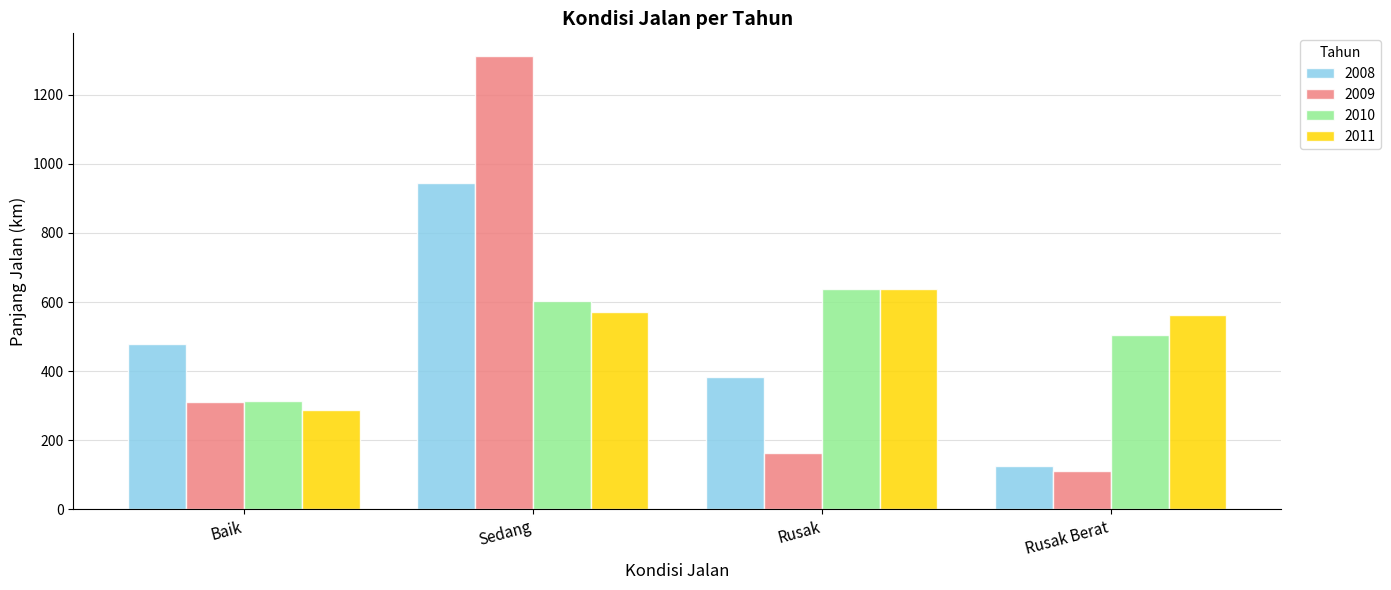

What is the value of the 2009 bar at the 2nd from the left?

1312.1